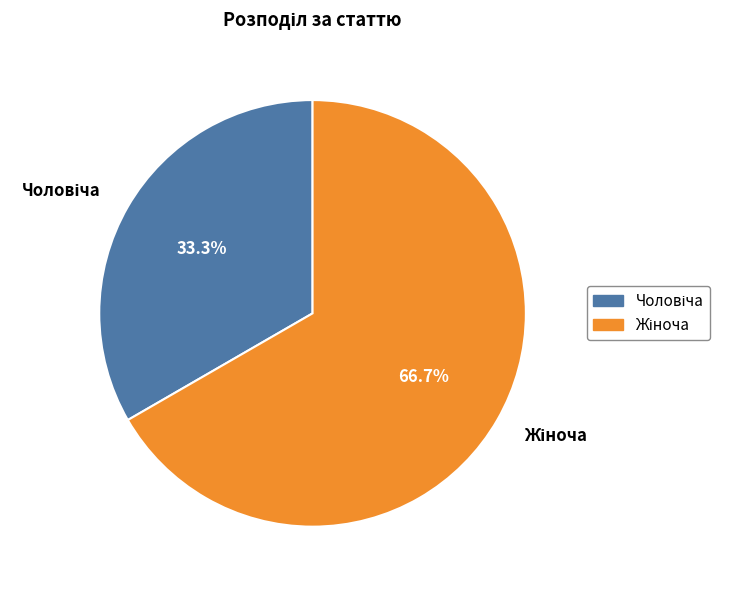

Is there any slice that represents more than half of the pie?

Yes